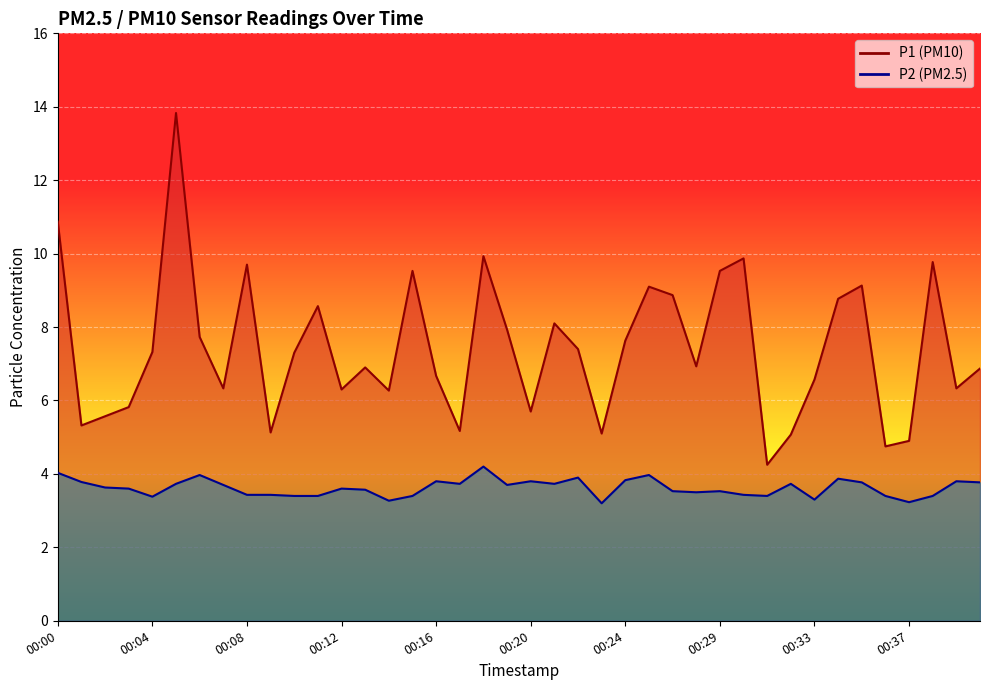

The value of P1 at 00:11 is 8.6. True or false?

True